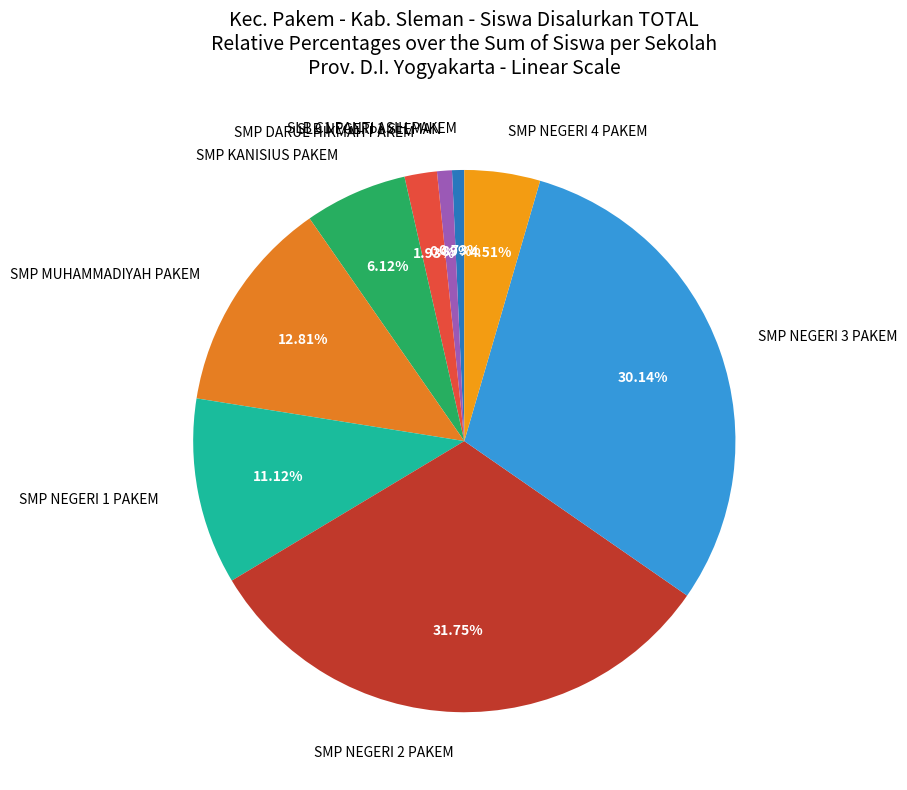

Is the sum of SMP NEGERI 2 PAKEM and SMP NEGERI 3 PAKEM greater than half?

Yes